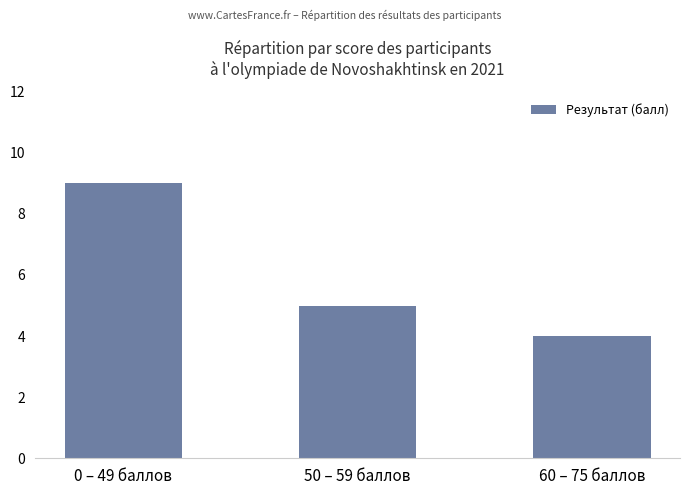

The chart shows a value of 5 at 50 – 59 баллов. True or false?

True